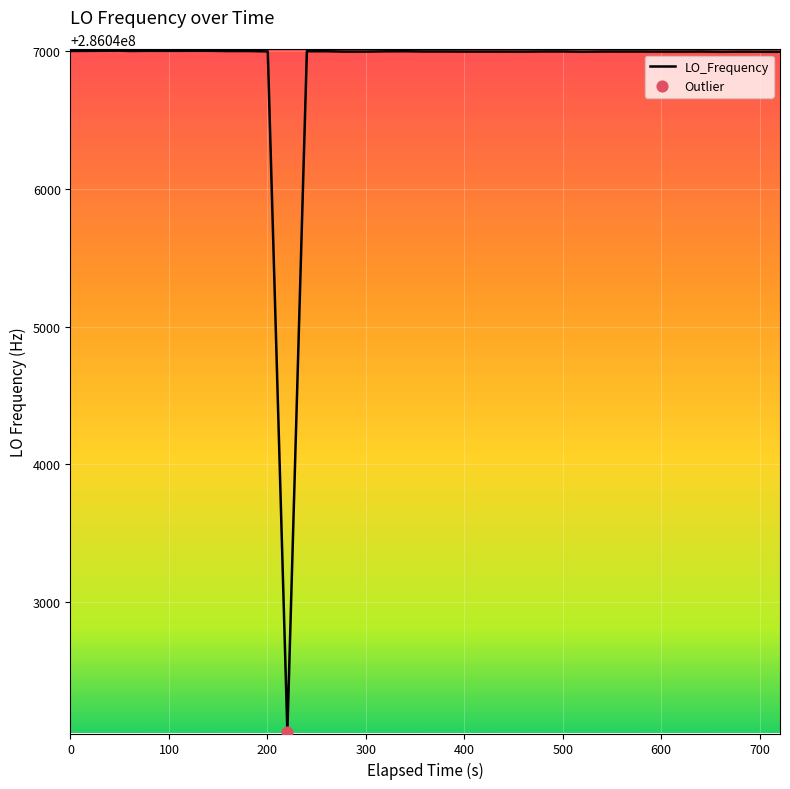

What is the smallest value displayed?

286042057.0